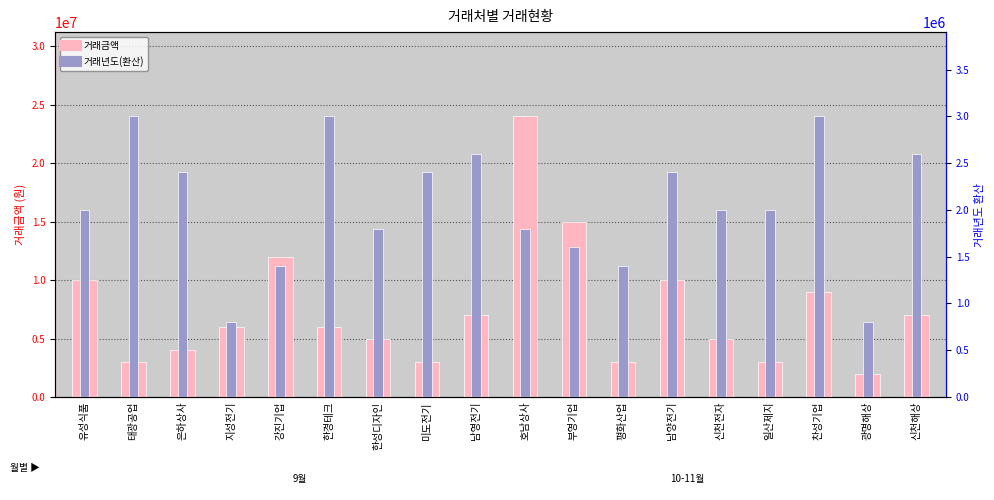

Where does the 거래금액 series first go above 6000000?

유성식품